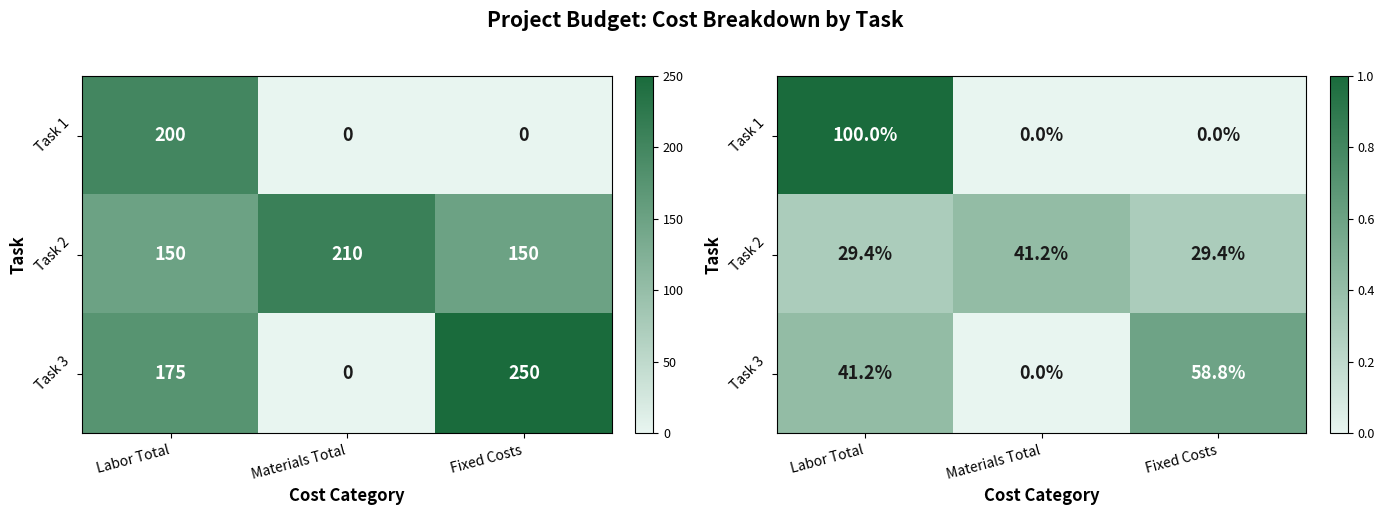

What is the minimum value for Task 2?

0.3